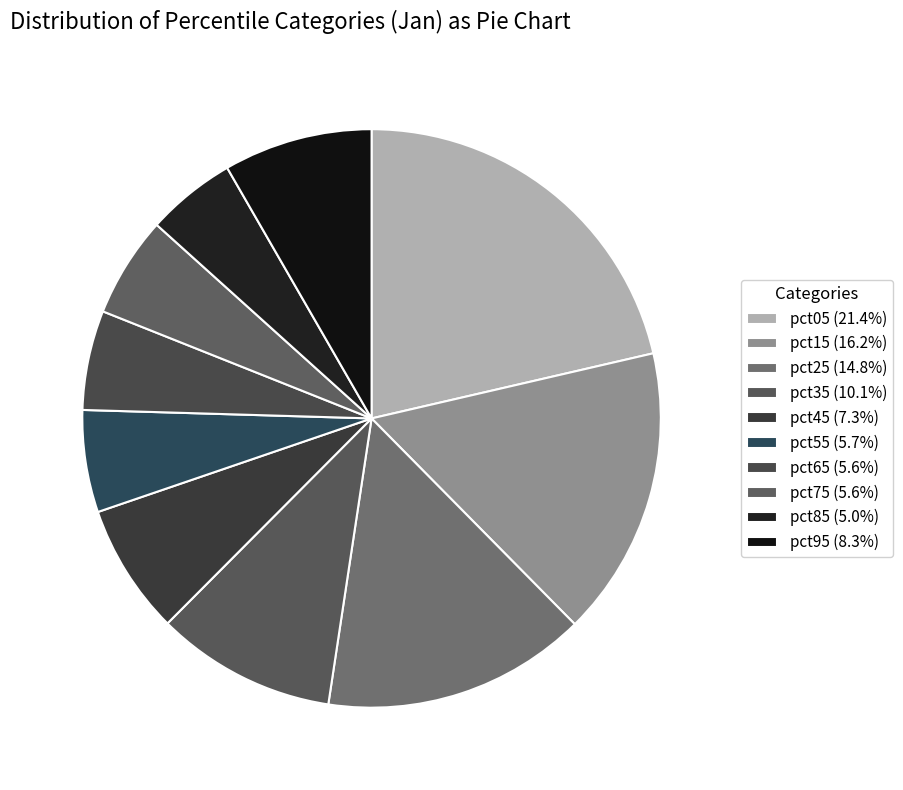

Is it true that pct45 is 20% of the pie?

False